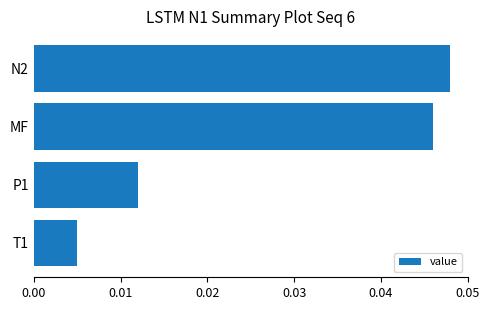

Which category has the highest value across all series?

N2